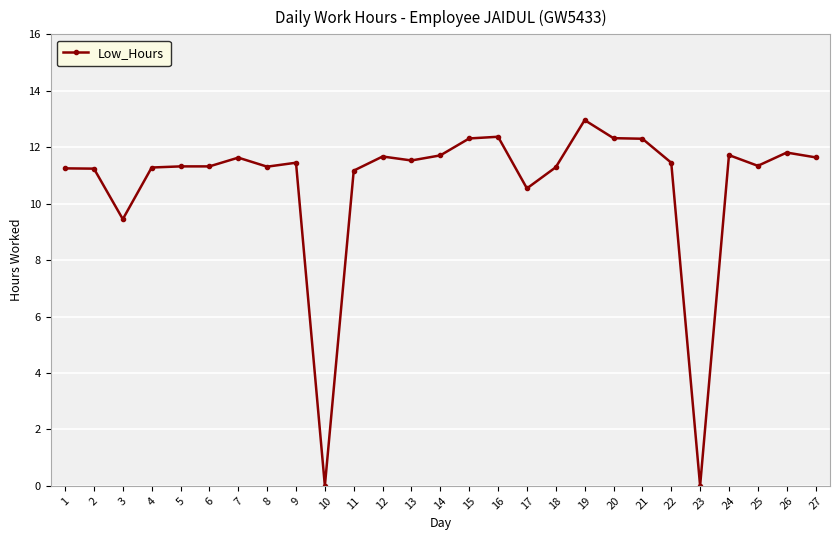

What is the sum of the values at 14 and 15?

24.0